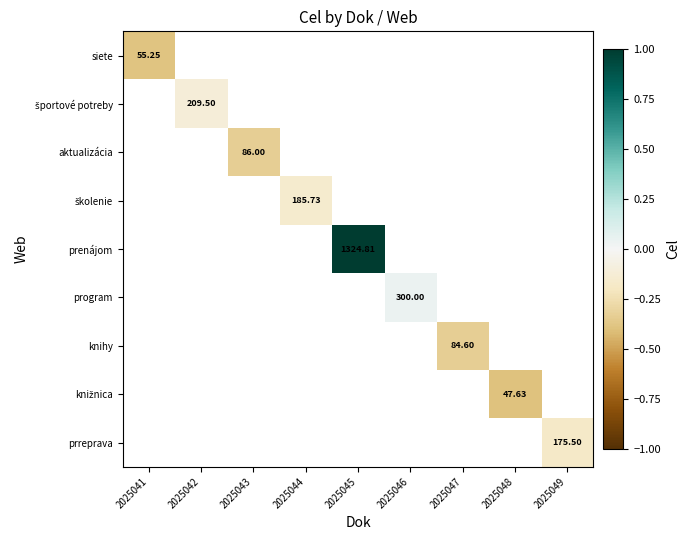

List the labels in order of školenie value, largest first.

2025041, 2025042, 2025043, 2025044, 2025045, 2025046, 2025047, 2025048, 2025049